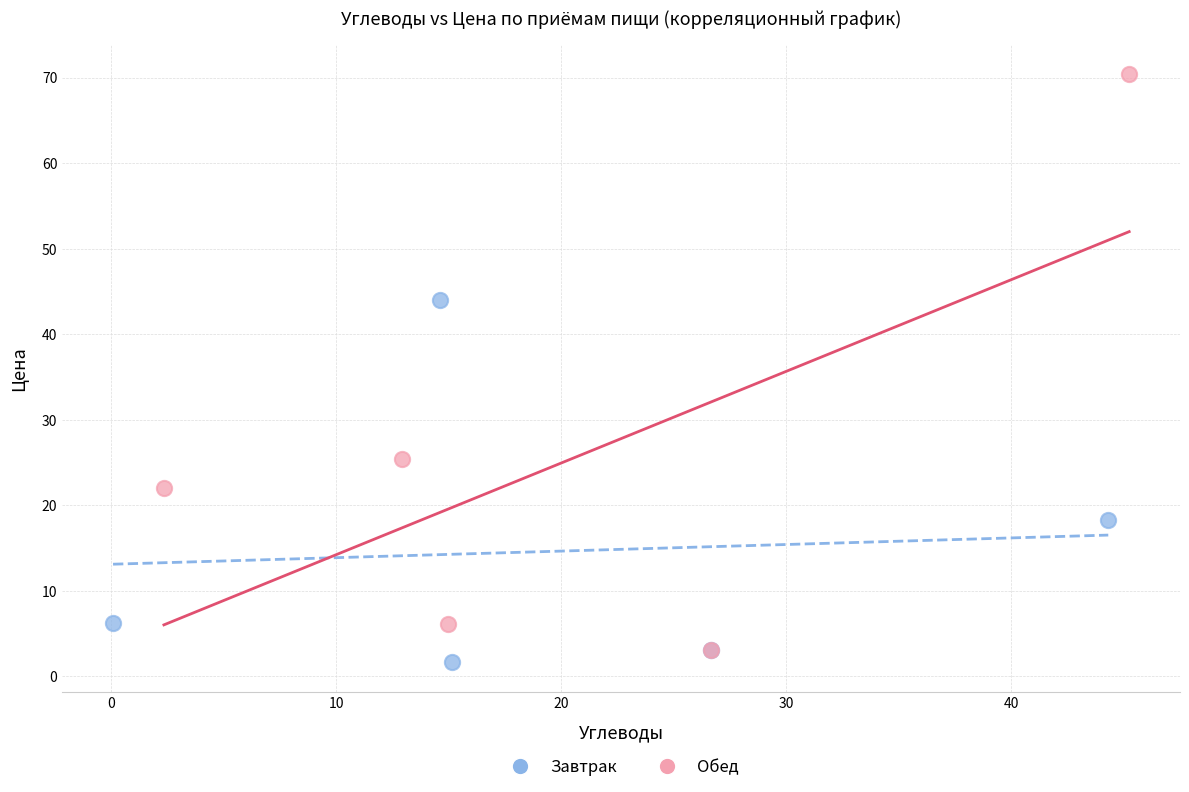

Which series has the widest spread of Y values?

Обед